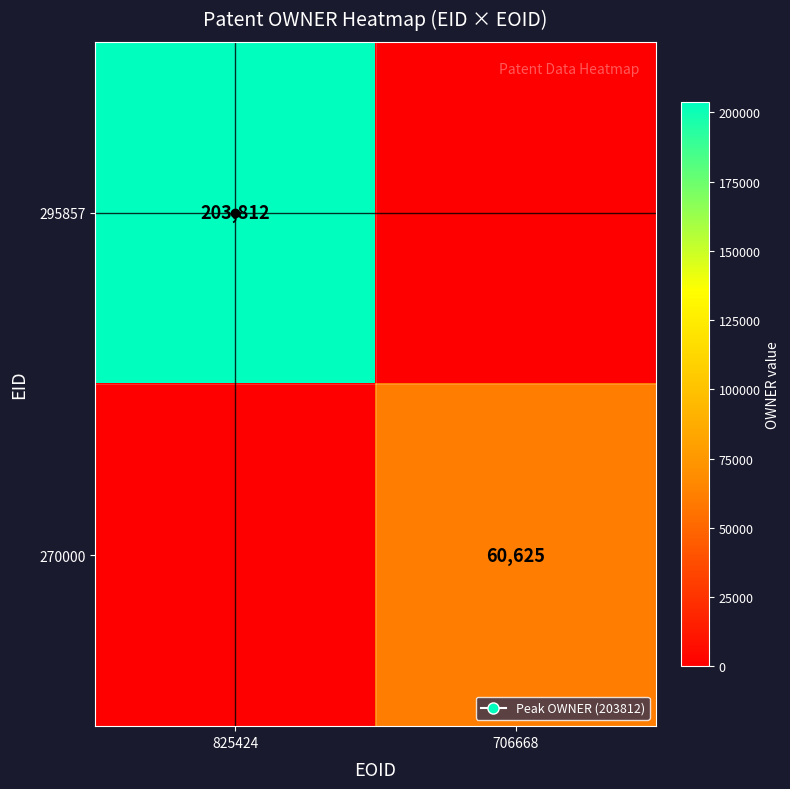

The 295857 series shows 104494 at 825424. True or false?

False